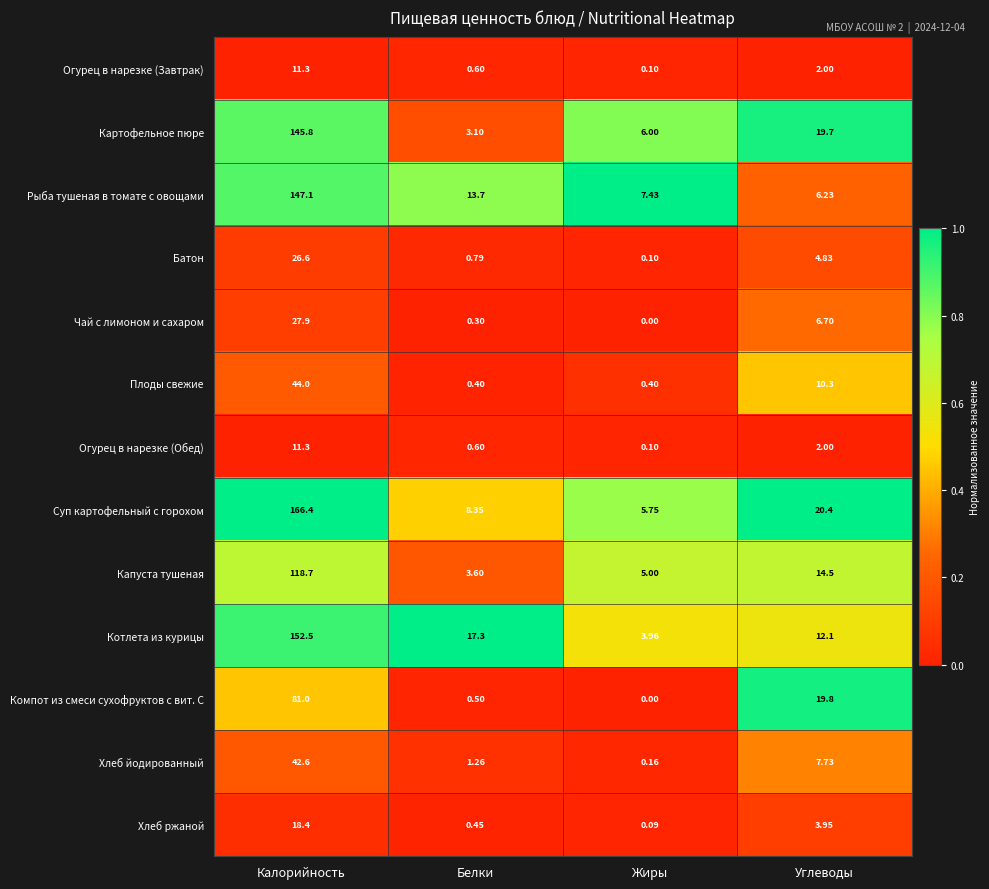

Which series has the largest range (max minus min)?

Суп картофельный с горохом